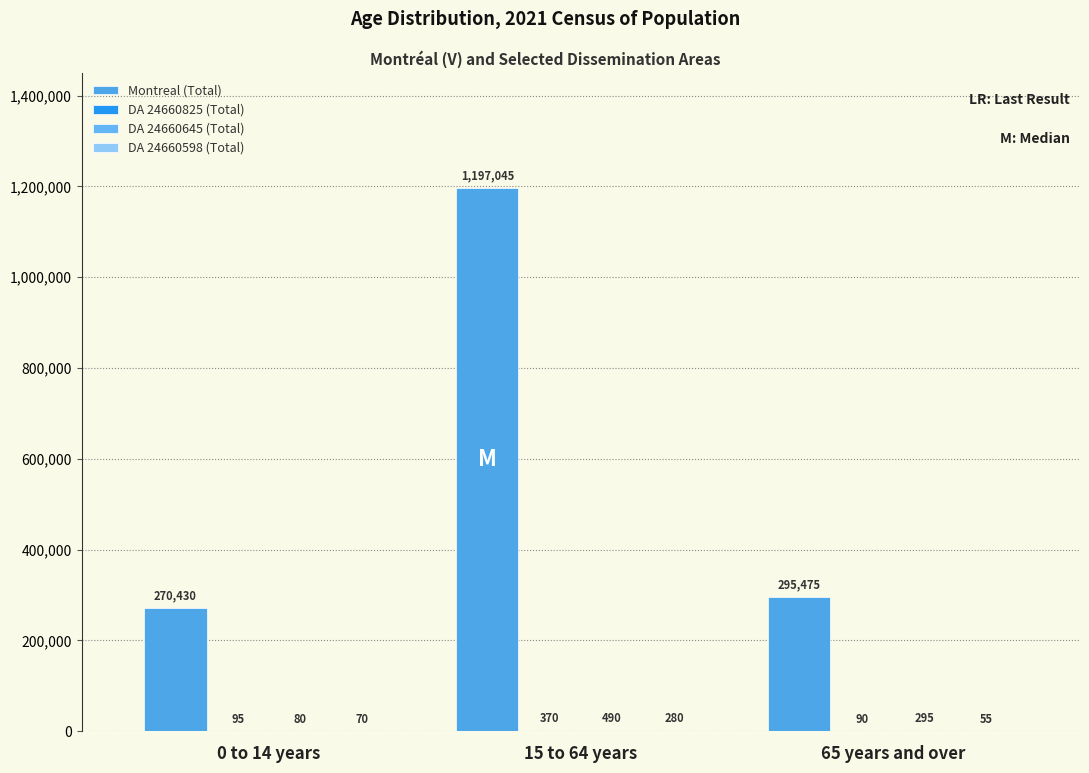

What is the sum of all DA 24660598 (Total) values?

405